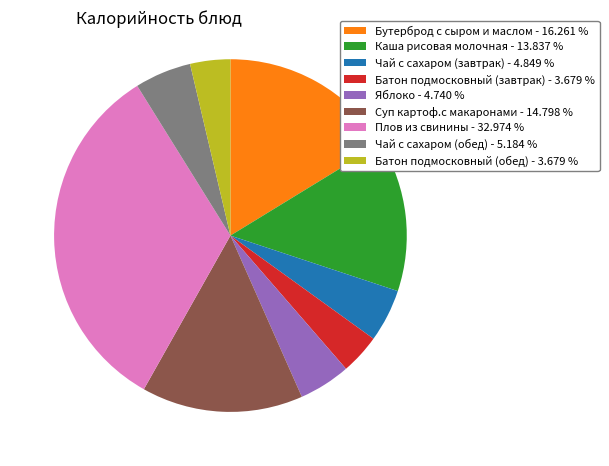

Do Батон подмосковный (завтрак) - 3.679 % and Плов из свинины - 32.974 % together represent more than half of the pie?

No